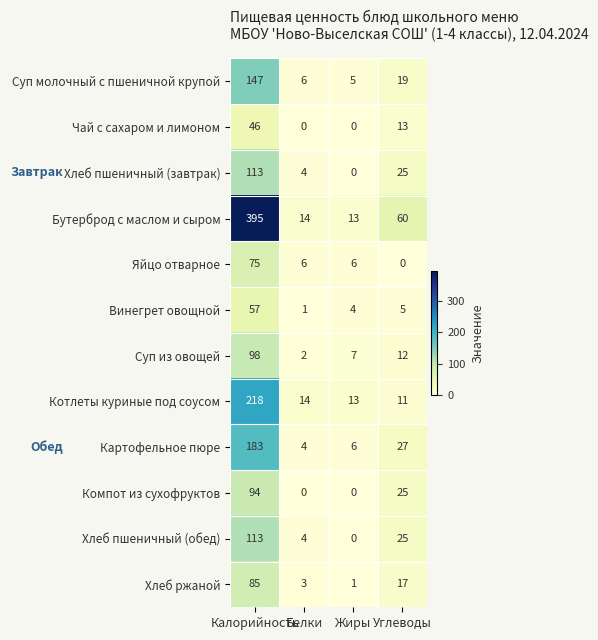

What is the difference between the maximum and second lowest values in the Бутерброд с маслом и сыром series?

381